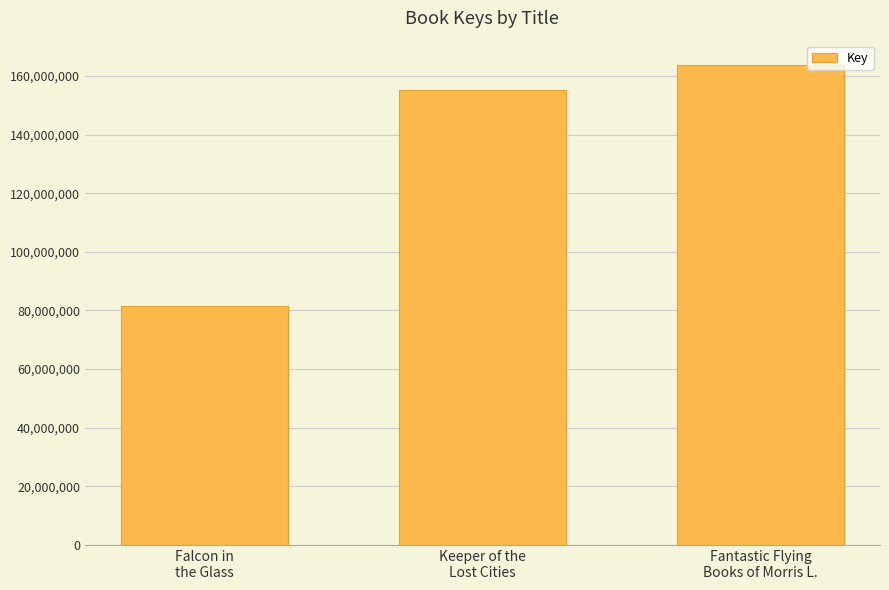

The chart shows a value of 163849792 at Fantastic Flying
Books of Morris L.. True or false?

True